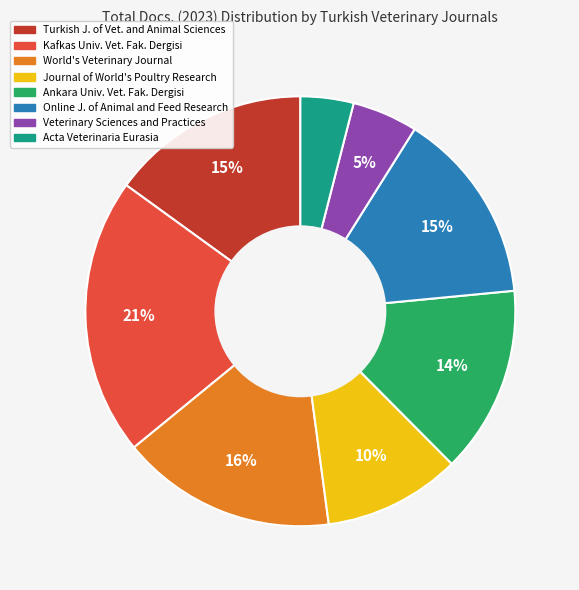

Count the number of slices in the pie.

8